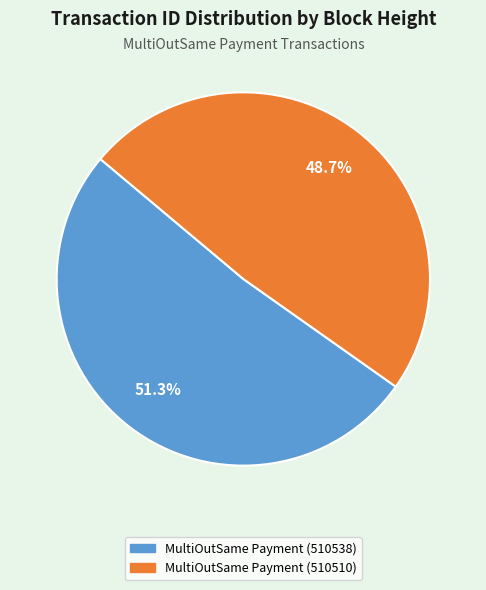

What percentage is NOT represented by MultiOutSame Payment (510538)?

48.7%